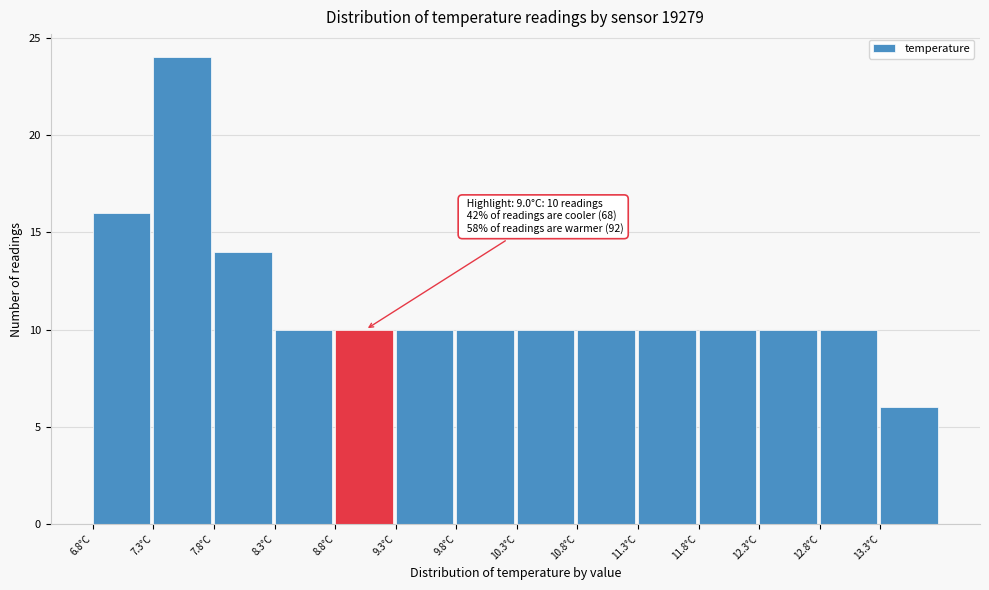

Over which range of the x-axis is the bar tallest?

7.3 to 7.8